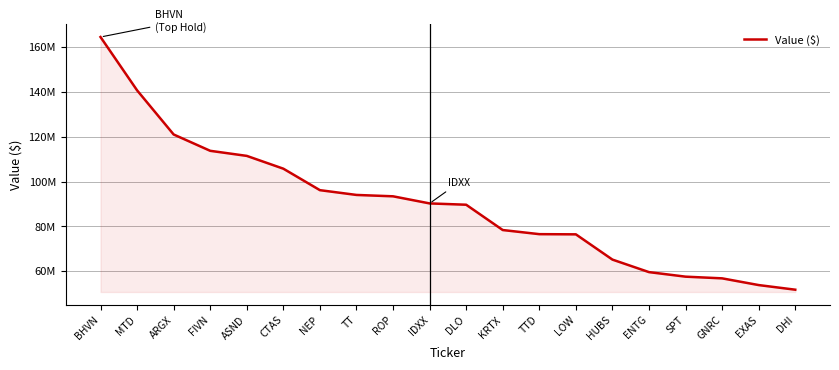

What is the difference between the values at BHVN and ROP?

71107000